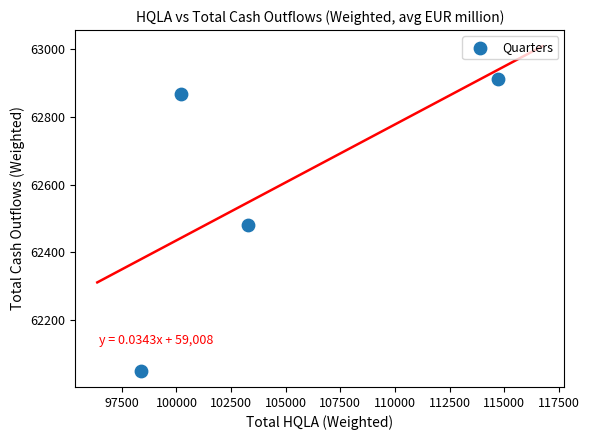

What is the average X value?

104152